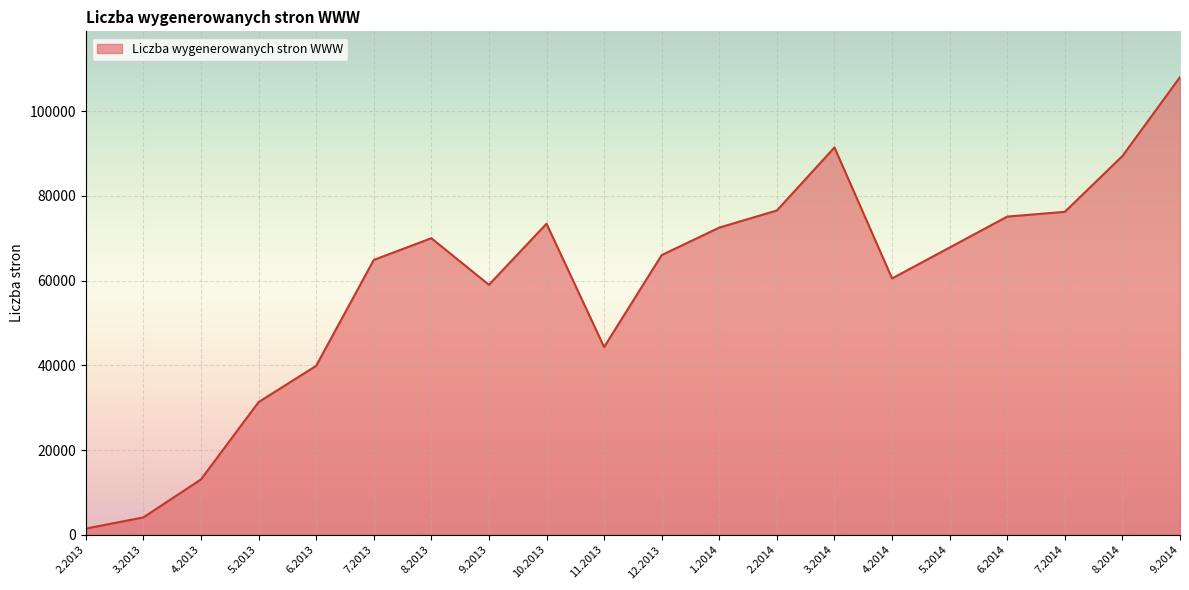

What is the sum of the values at 3.2014 and 9.2013?

150404